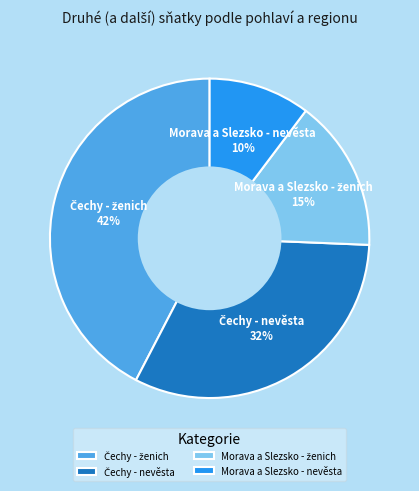

Which category has the smallest portion of the pie?

Morava a Slezsko - nevěsta